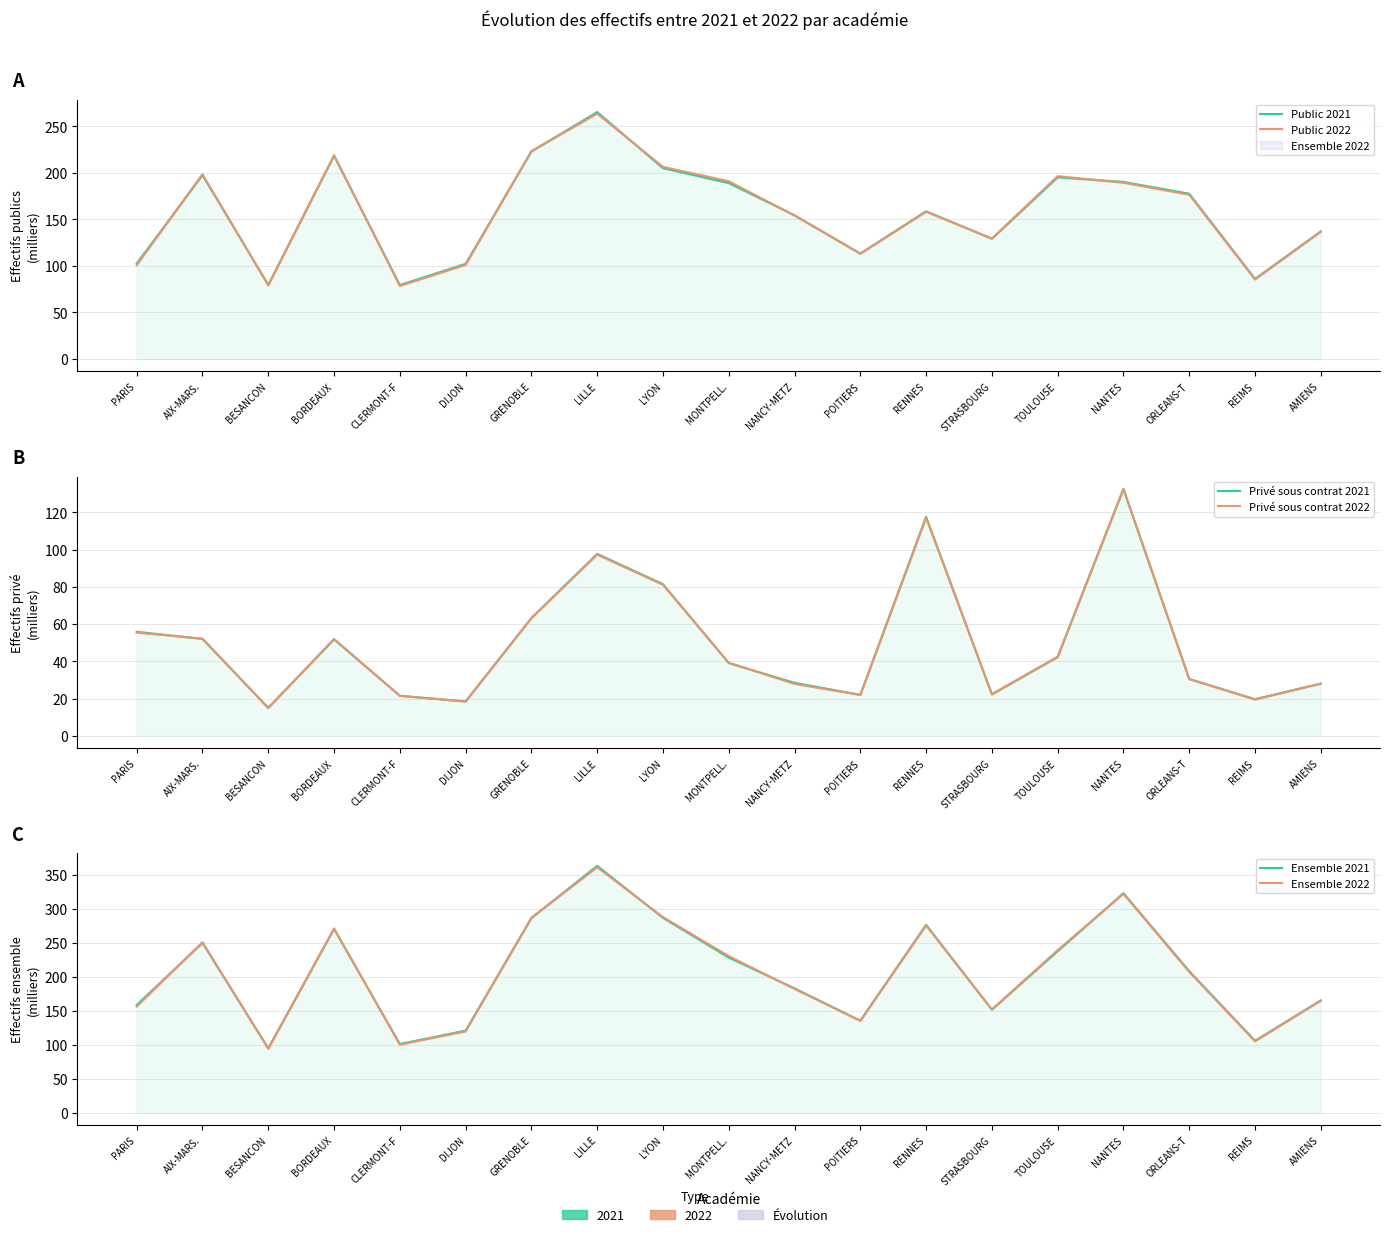

Does the chart have visible grid lines?

Yes